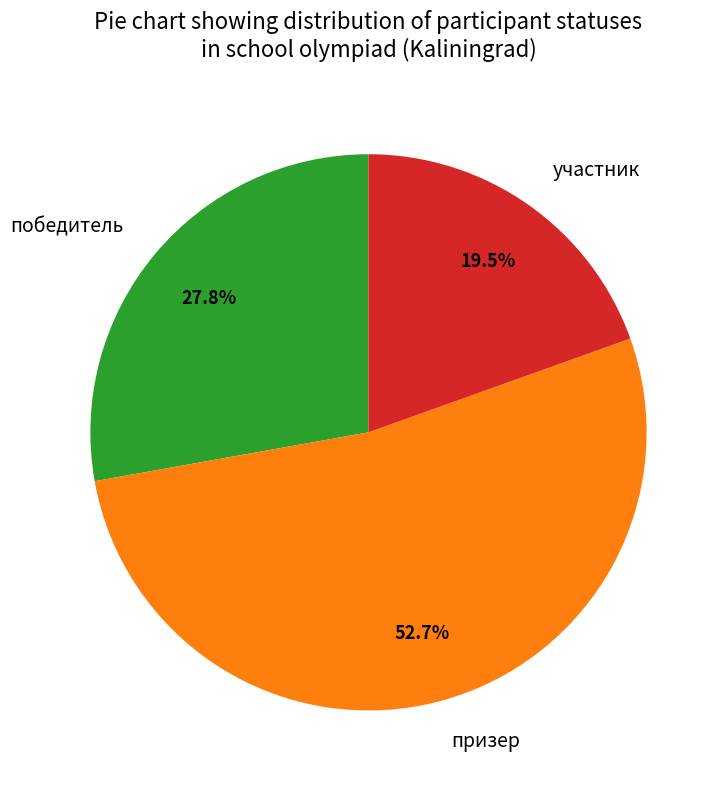

What percentage is the призер slice, to the nearest percent?

53%